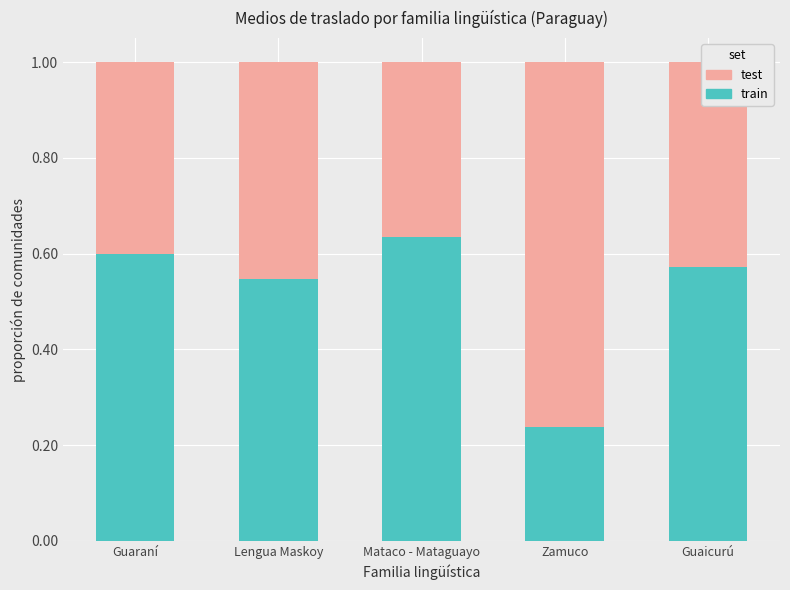

How many data points does each series have?

5